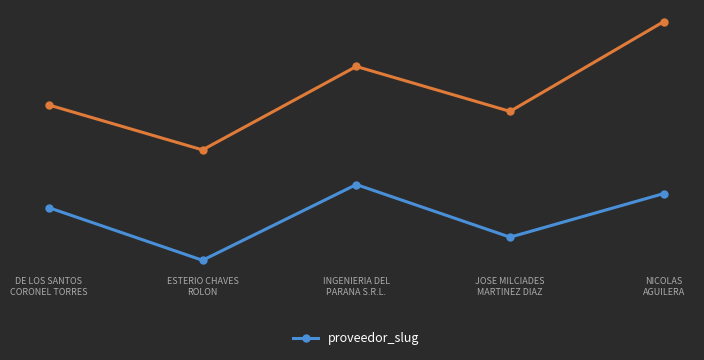

The chart shows a value of 0.3 at NICOLAS
AGUILERA. True or false?

False